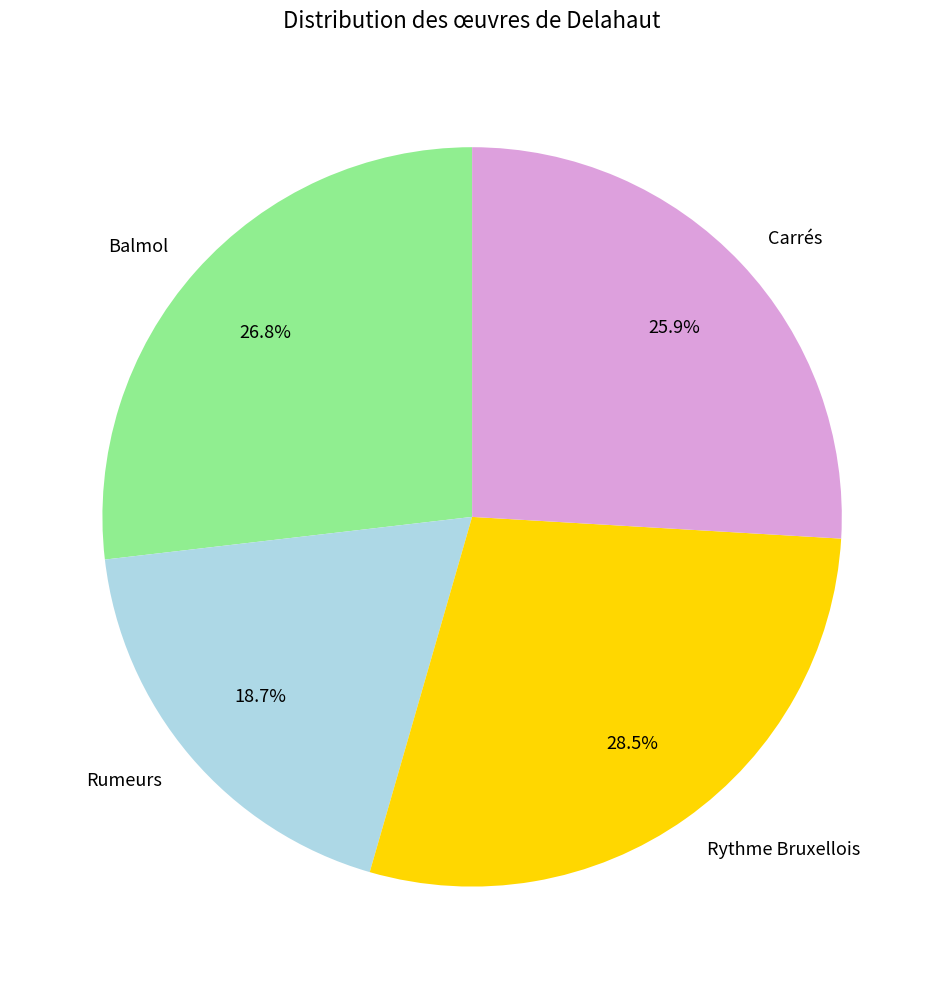

What is the ratio of the value at Rythme Bruxellois to the value at Rumeurs?

1.5